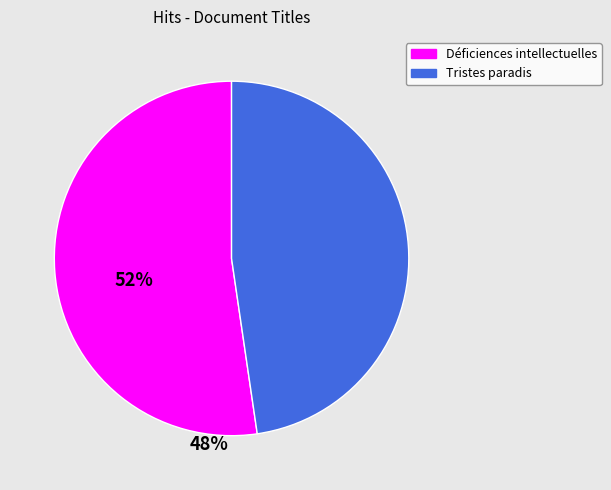

Rank the categories by value from lowest to highest.

Tristes paradis, Déficiences intellectuelles